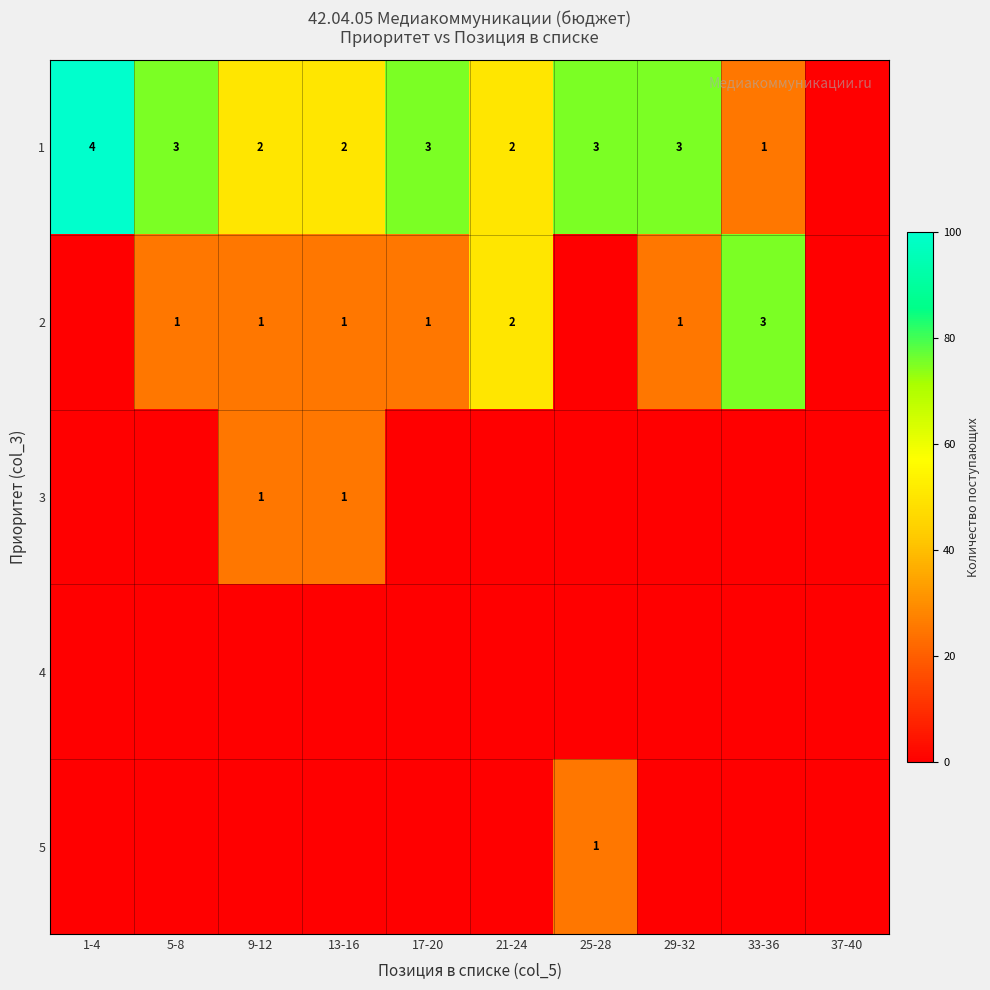

The value of 3 at 13-16 is 0. True or false?

False